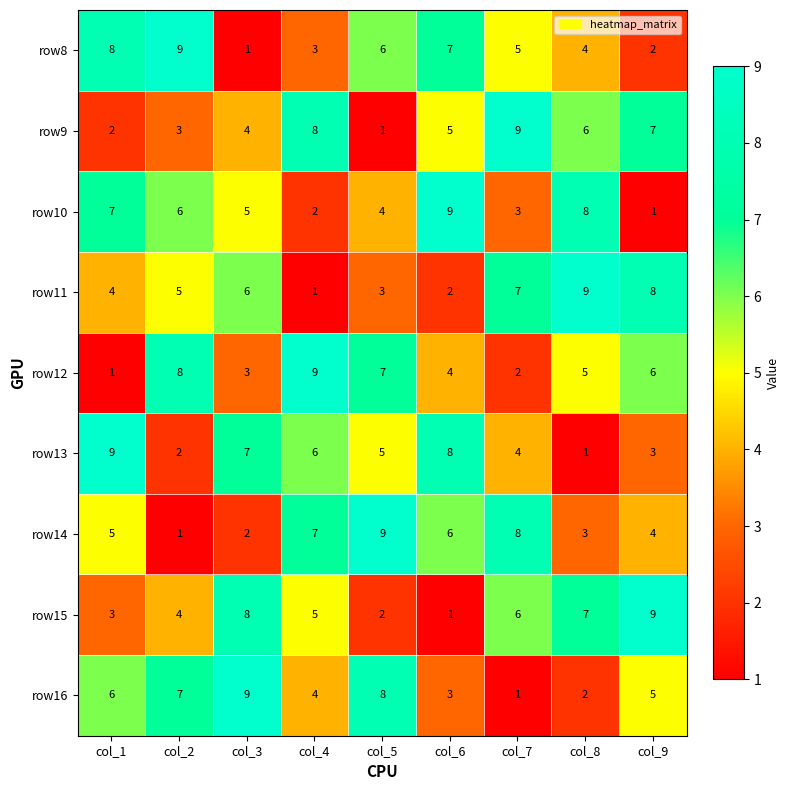

What is the difference between the second highest and second lowest values in the row11 series?

6